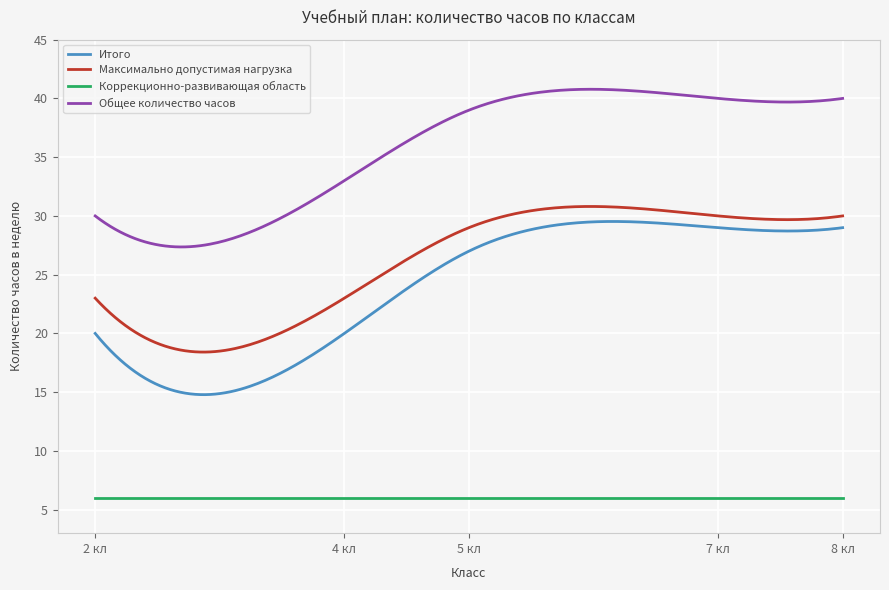

Which series has the largest range (max minus min)?

Итого